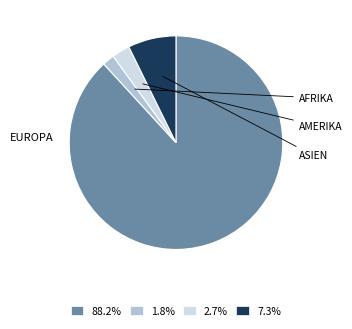

Does any single category account for the majority?

Yes